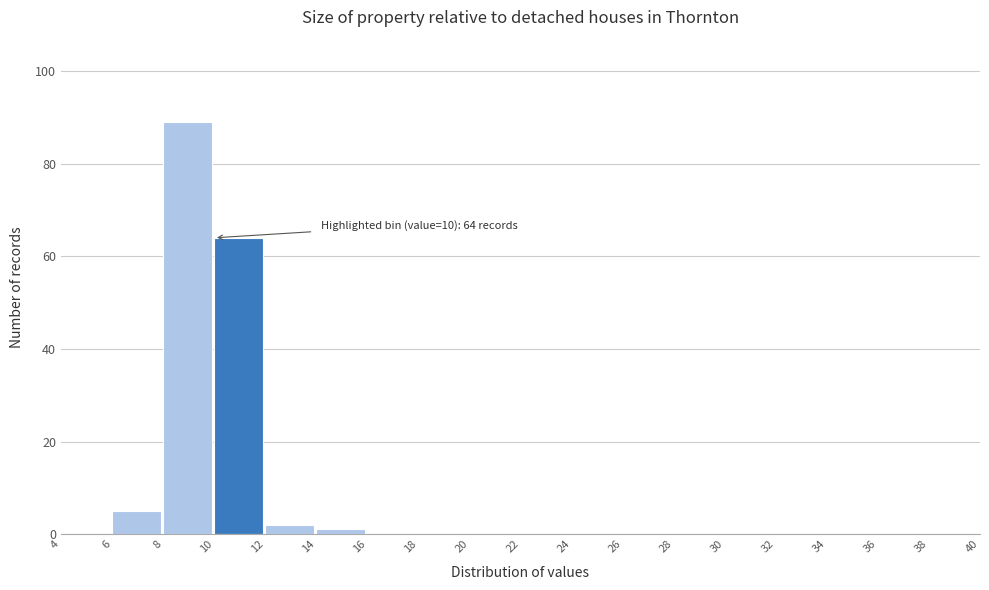

Over which range of the x-axis is the bar tallest?

8 to 10